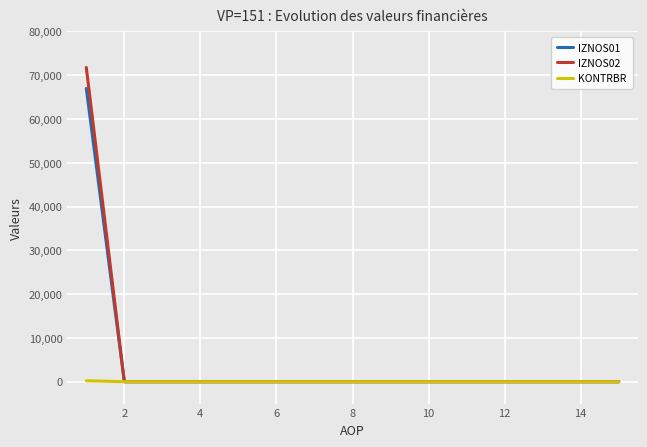

Rank the series by their maximum value, from lowest to highest.

KONTRBR, IZNOS01, IZNOS02